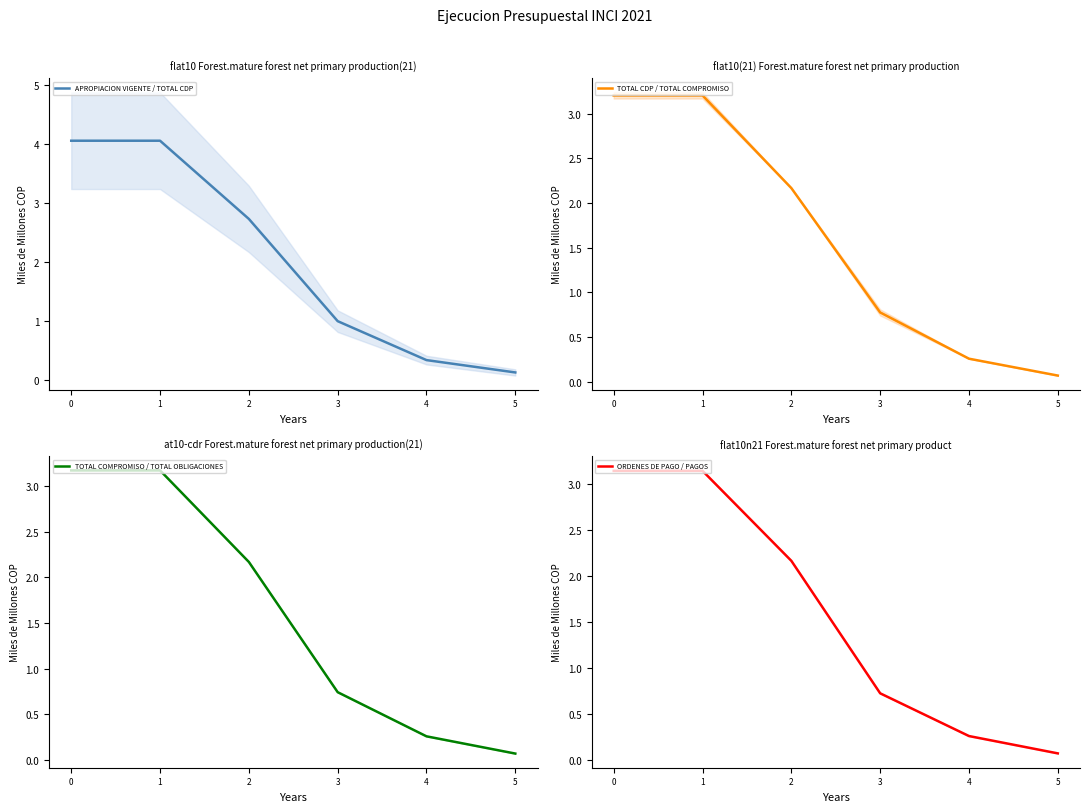

Reading right to left, what are all the values shown in this chart?

APROPIACION VIGENTE / TOTAL CDP: 5=0.1	4=0.3	3=1.0	2=2.7	1=4.1	0=4.1
TOTAL CDP / TOTAL COMPROMISO: 5=0.1	4=0.3	3=0.8	2=2.2	1=3.2	0=3.2
TOTAL COMPROMISO / TOTAL OBLIGACIONES: 5=0.1	4=0.3	3=0.7	2=2.2	1=3.2	0=3.2
ORDENES DE PAGO / PAGOS: 5=0.1	4=0.3	3=0.7	2=2.2	1=3.1	0=3.1